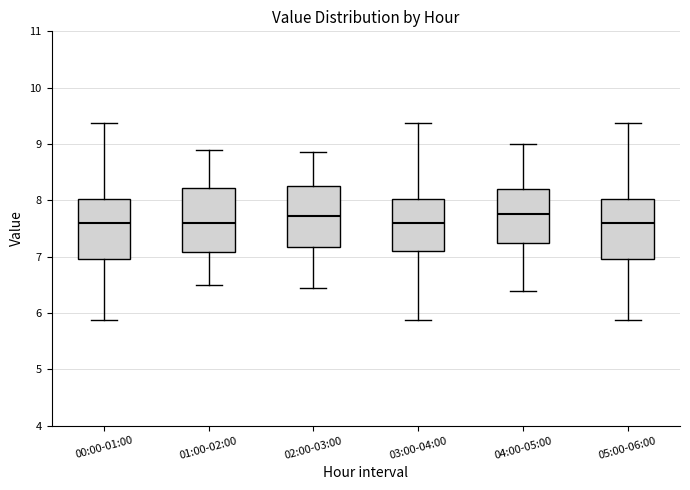

Reading left to right, read every box against the y-axis: the position of its median line, the range the box covers, and the ends of its whiskers. The values are not printed on the chart, so give them approximately, as read against the axis.

00:00-01:00: median 7.6, box 7.0 to 8.0, whiskers 5.9 to 9.4
01:00-02:00: median 7.6, box 7.1 to 8.2, whiskers 6.5 to 8.9
02:00-03:00: median 7.7, box 7.2 to 8.3, whiskers 6.5 to 8.9
03:00-04:00: median 7.6, box 7.1 to 8.0, whiskers 5.9 to 9.4
04:00-05:00: median 7.8, box 7.3 to 8.2, whiskers 6.4 to 9.0
05:00-06:00: median 7.6, box 7.0 to 8.0, whiskers 5.9 to 9.4